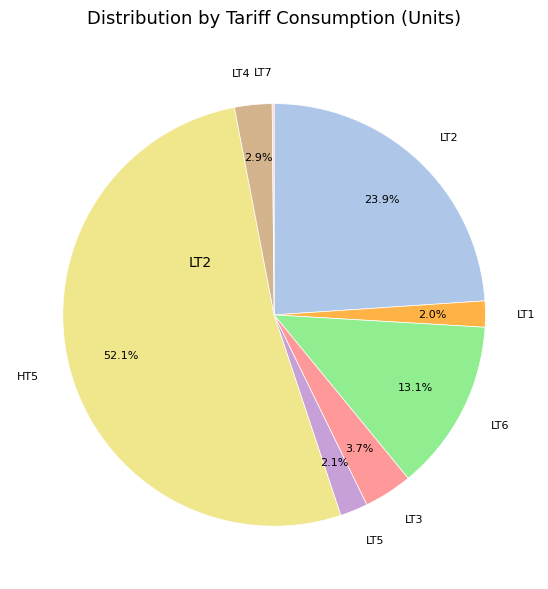

To the nearest percent, what is the combined percentage of LT6 and LT2?

37%